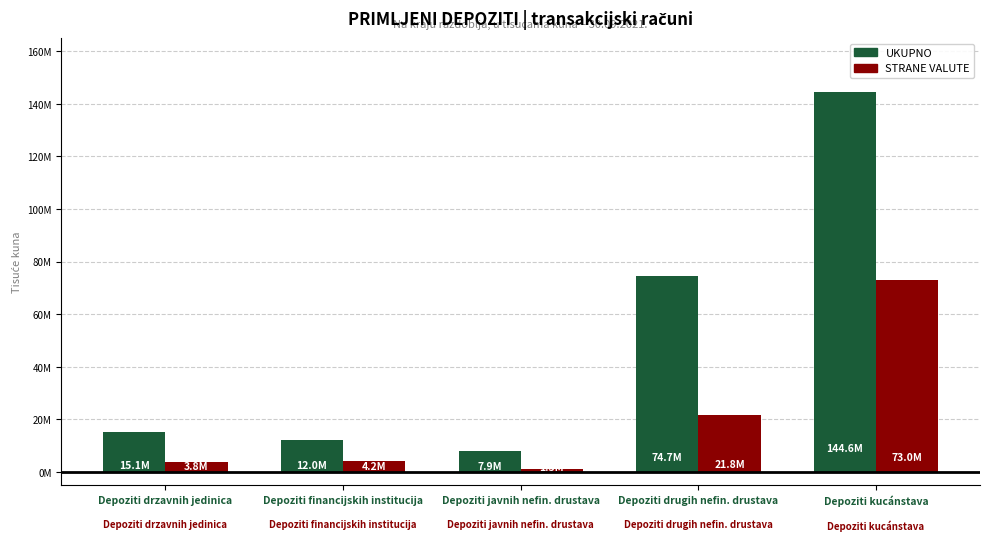

Reading right to left, list all the values displayed in this chart.

UKUPNO: 144619142	74671170	7917412	12012590	15121521
STRANE VALUTE: 73040391	21751969	1284616	4177729	3762577